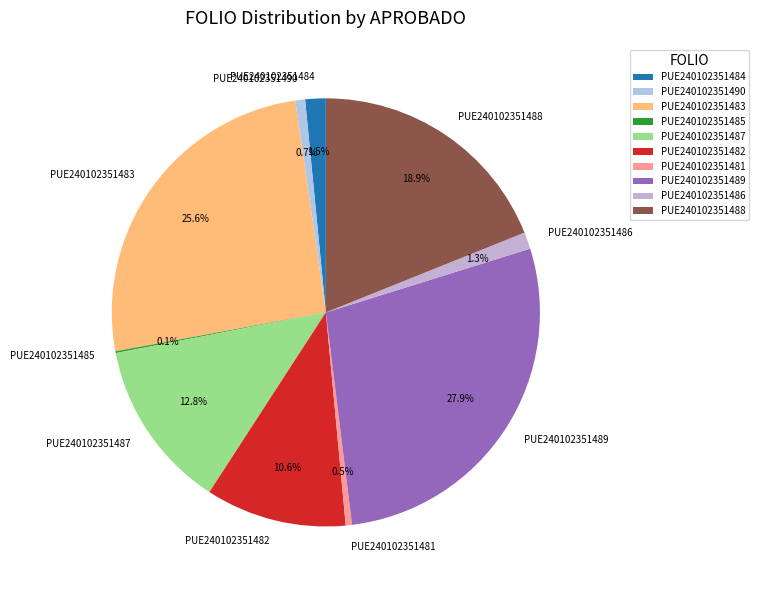

To the nearest percent, what is the difference between the largest and smallest slice percentages?

28%